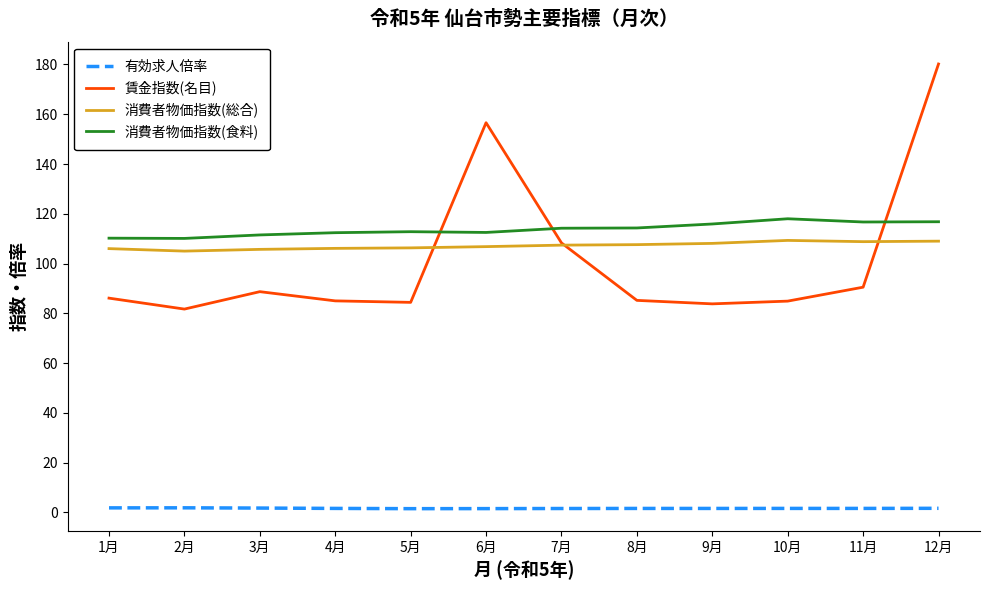

Rank the series at 11月 from highest to lowest value.

消費者物価指数(食料), 消費者物価指数(総合), 賃金指数(名目), 有効求人倍率